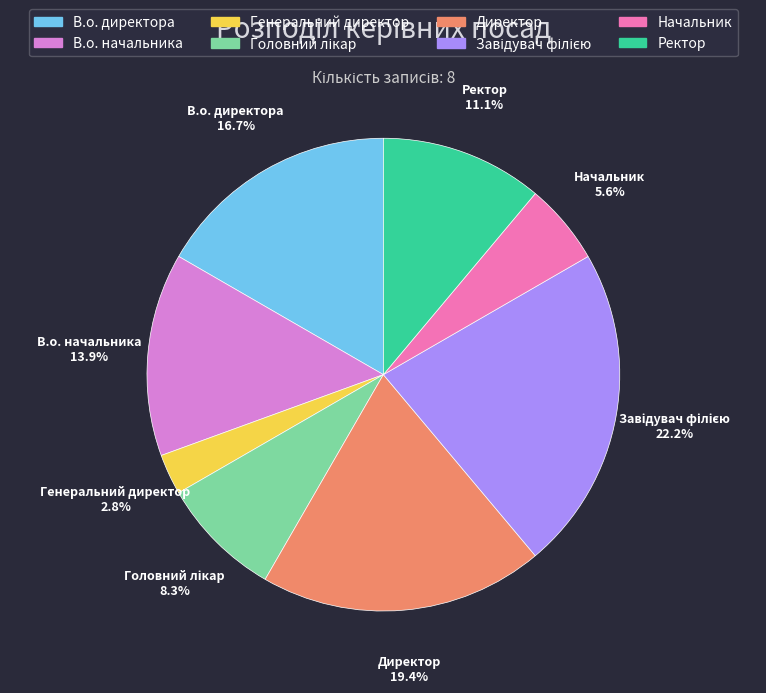

Count the number of slices in the pie.

8